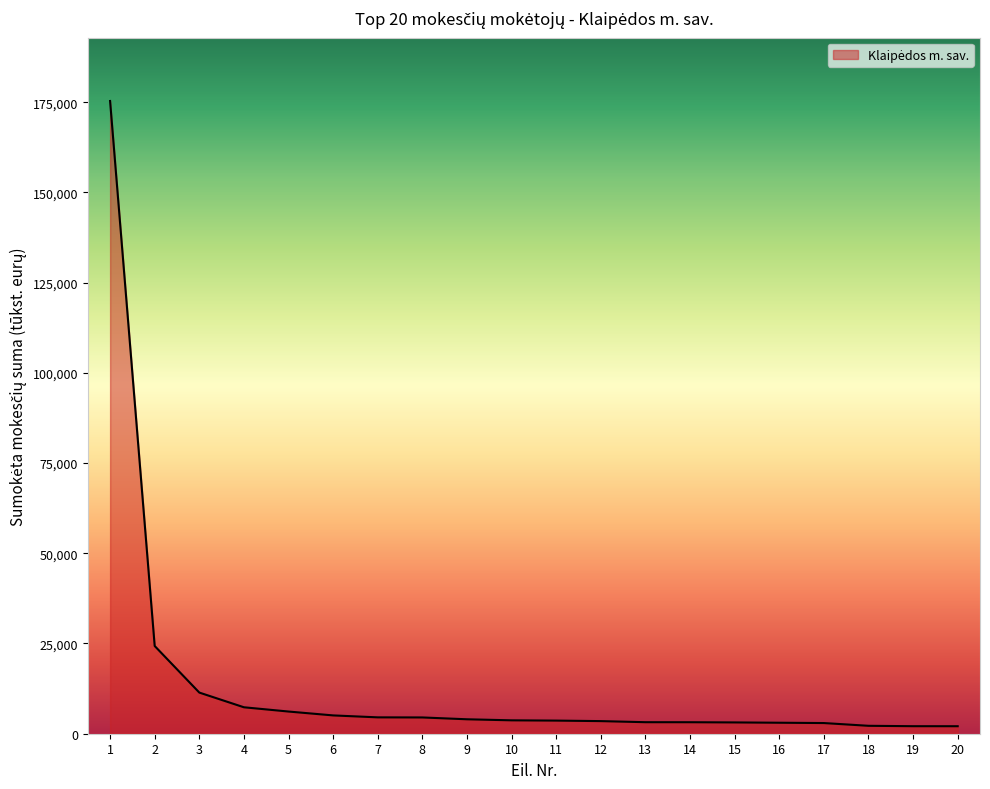

The value at 6 is 5074. True or false?

True